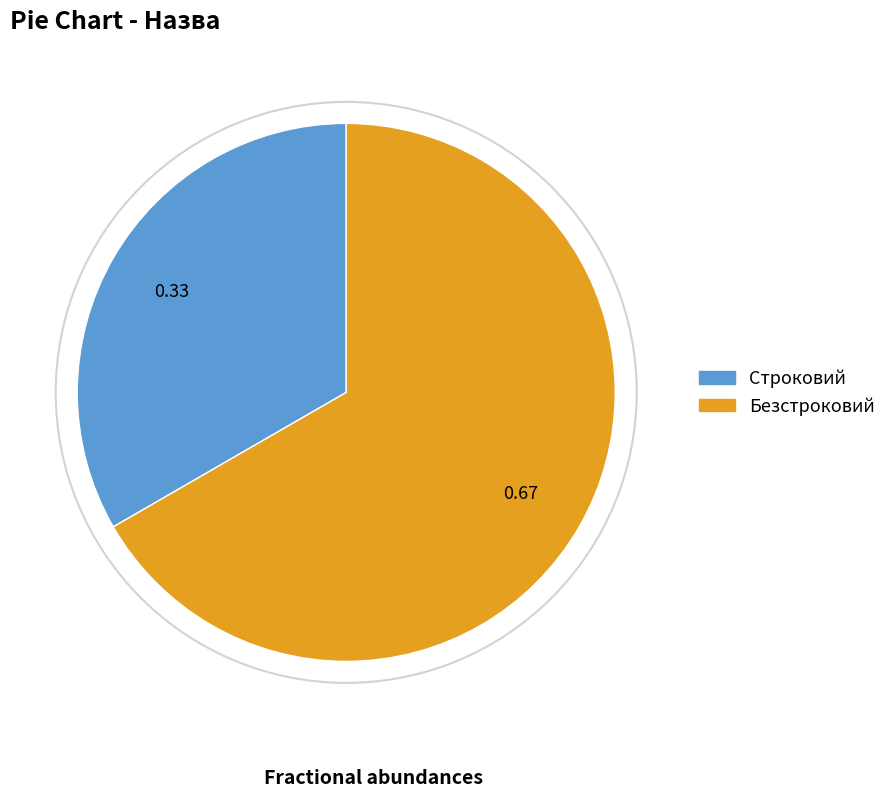

Rank the categories by value from lowest to highest.

Строковий, Безстроковий